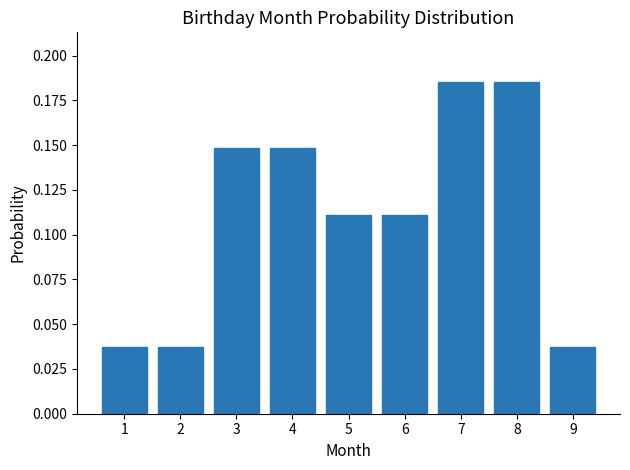

What is the change in value from 5 to 8?

+0.1